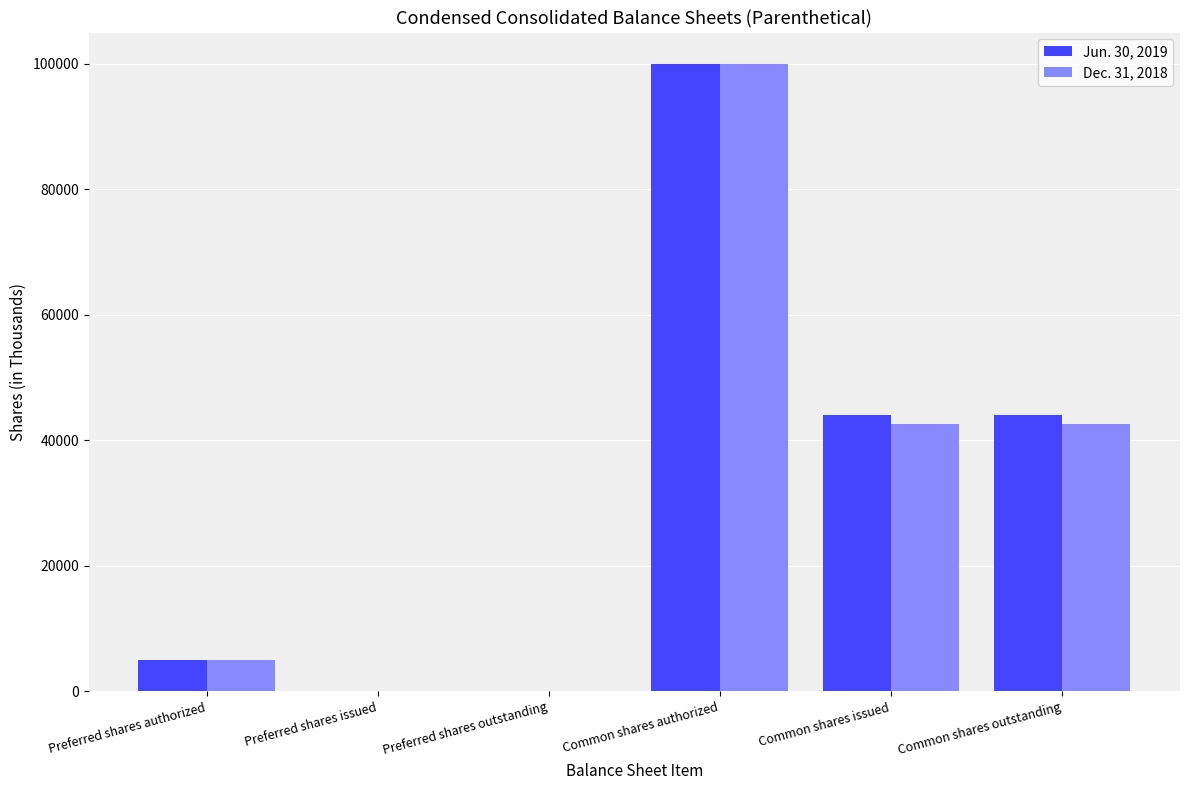

Does the chart contain stacked bars?

No